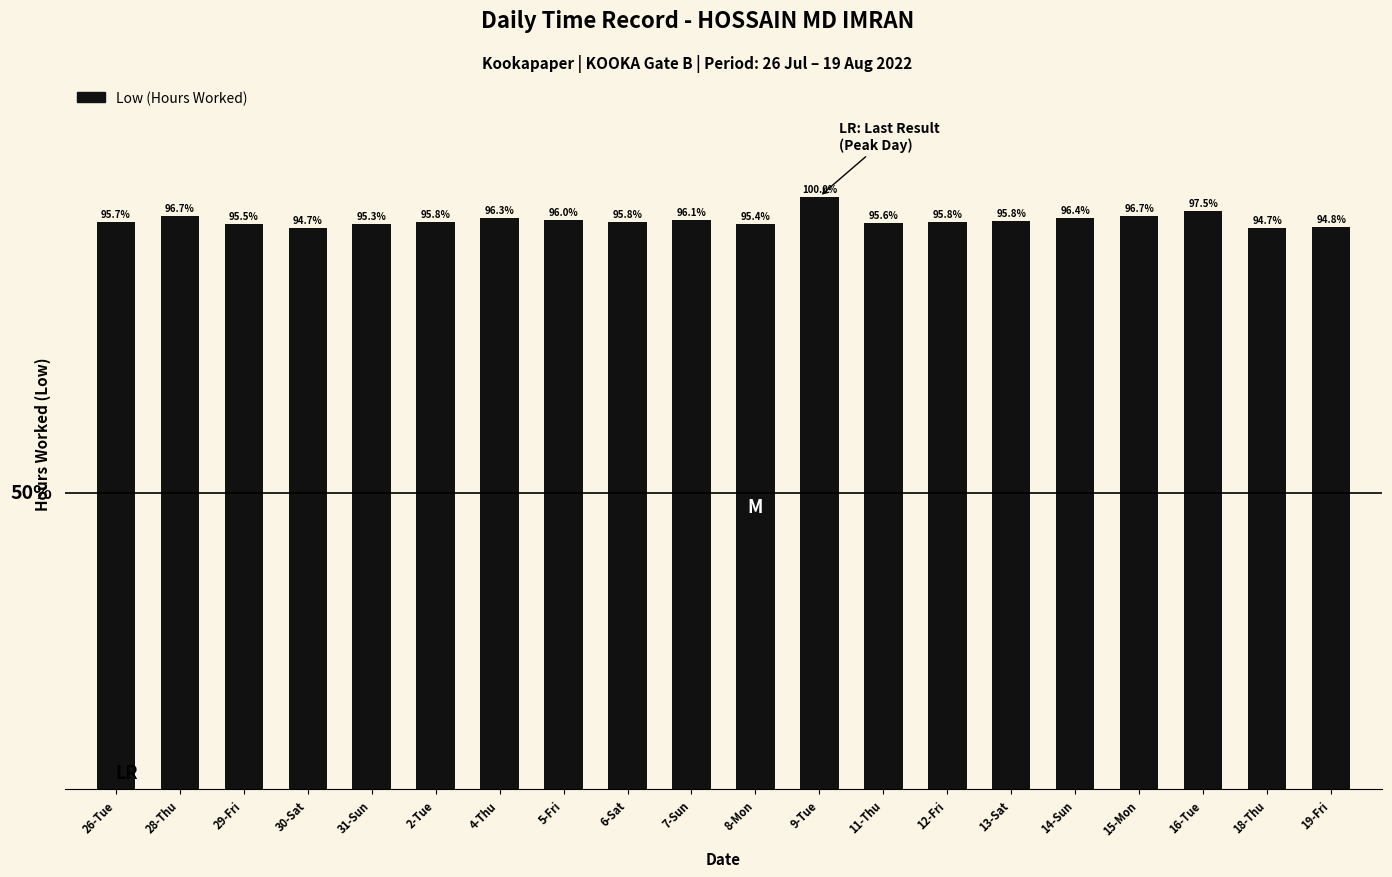

Where does the data first go above 95?

26-Tue